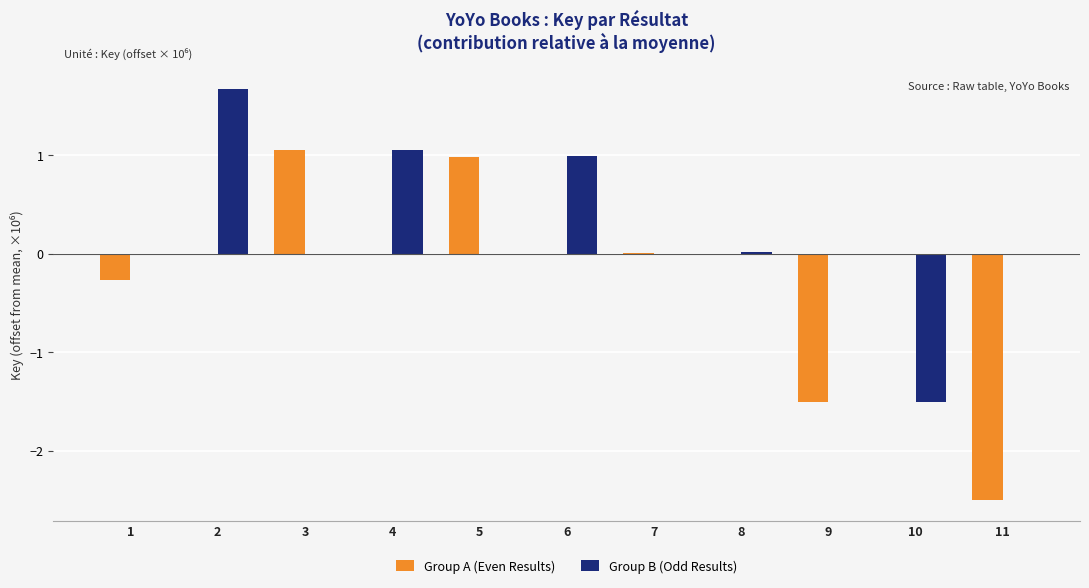

What is the sum of the Group A (Even Results) values at 9 and 6?

-1.5